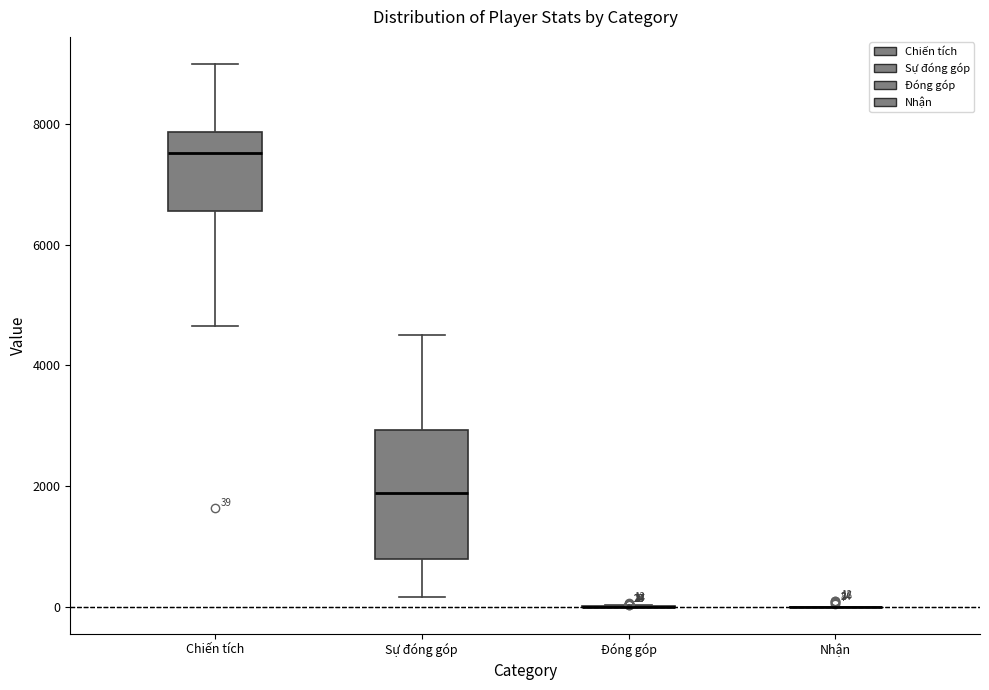

Comparing the boxes themselves (not the whiskers), which one is the tallest?

Sự đóng góp